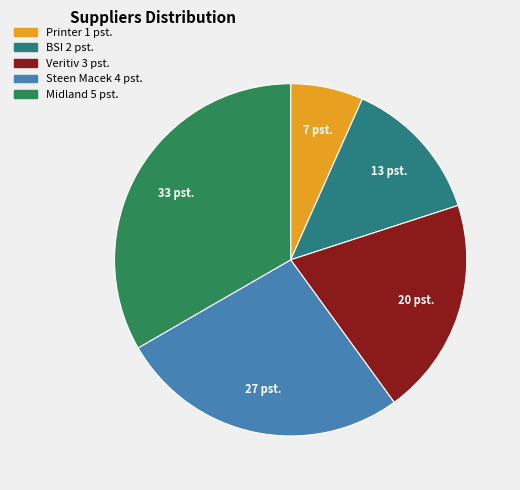

Do Steen Macek and BSI together represent more than half of the pie?

No